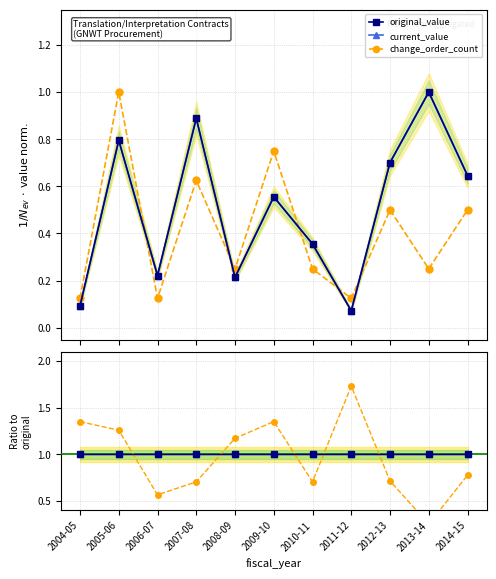

True or false: current_value and original_value cross at least once.

False